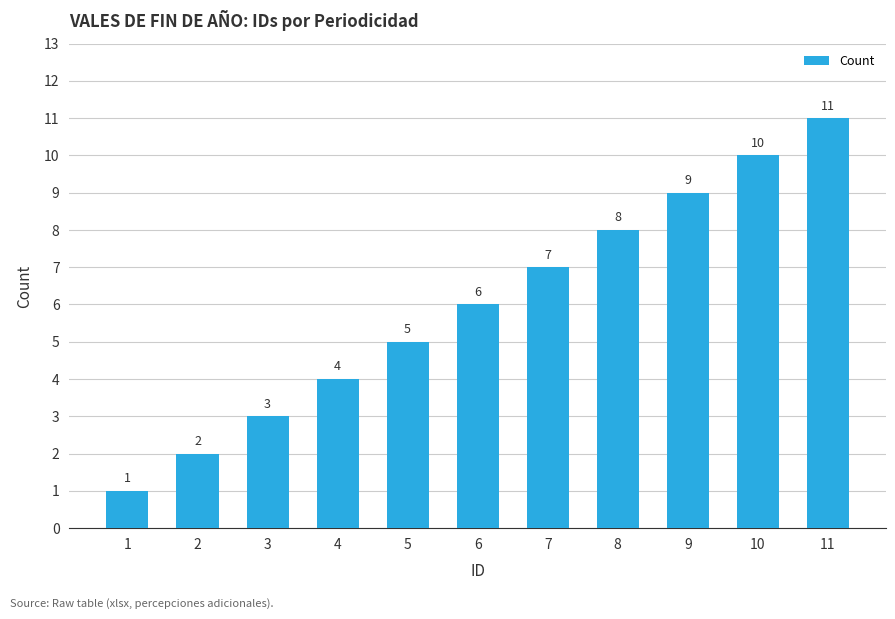

The chart shows a value of 2 at 7. True or false?

False